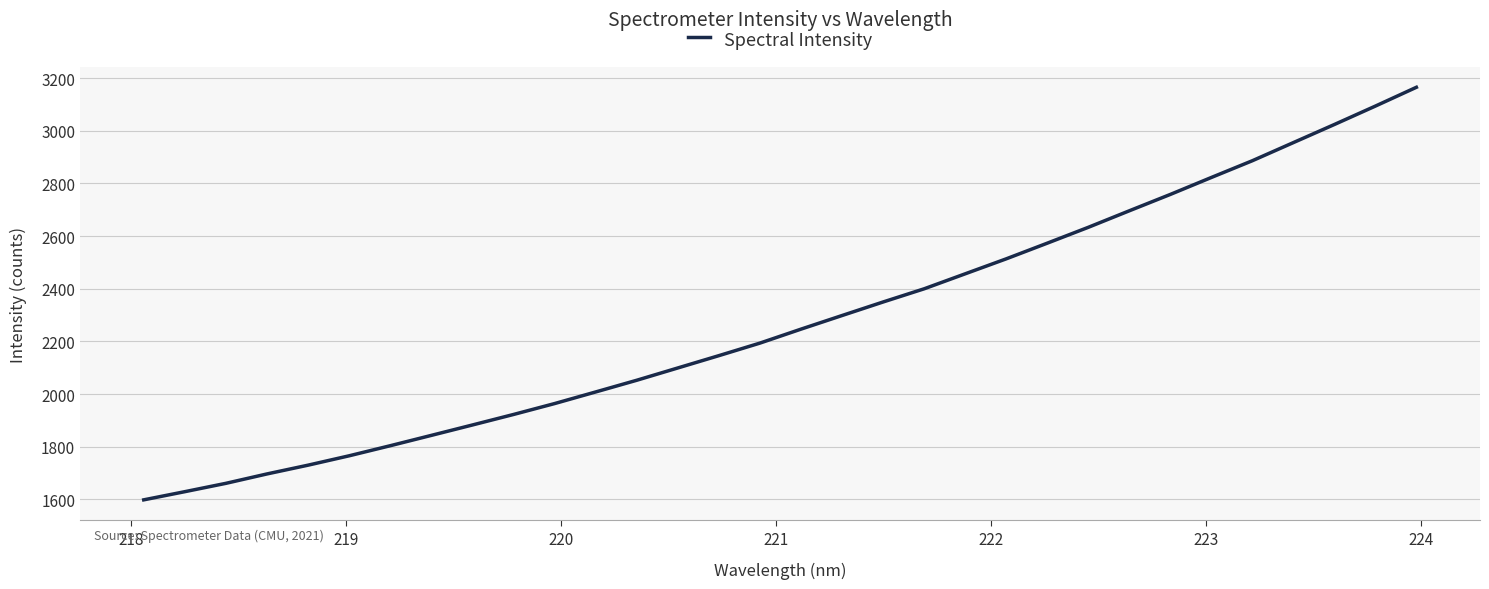

What is the maximum value shown in the chart?

3165.0